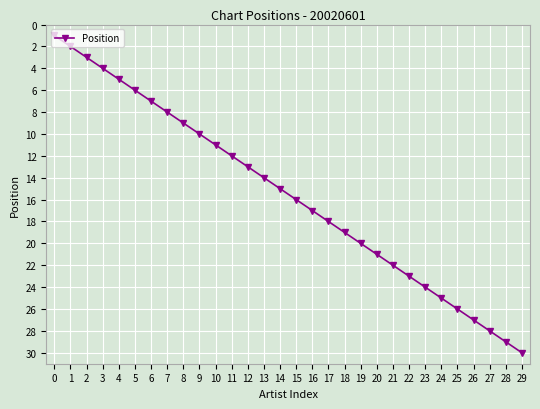

What is the ratio of the value at 25 to the value at 28?

0.9